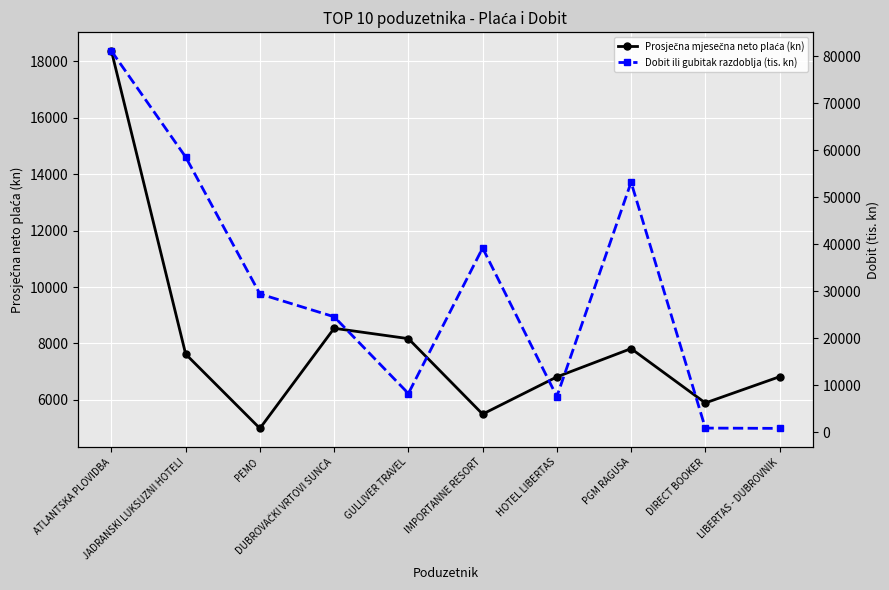

After their last crossing, which series has the higher values: Dobit ili gubitak razdoblja (tis. kn) or Prosječna mjesečna neto plaća (kn)?

Prosječna mjesečna neto plaća (kn)